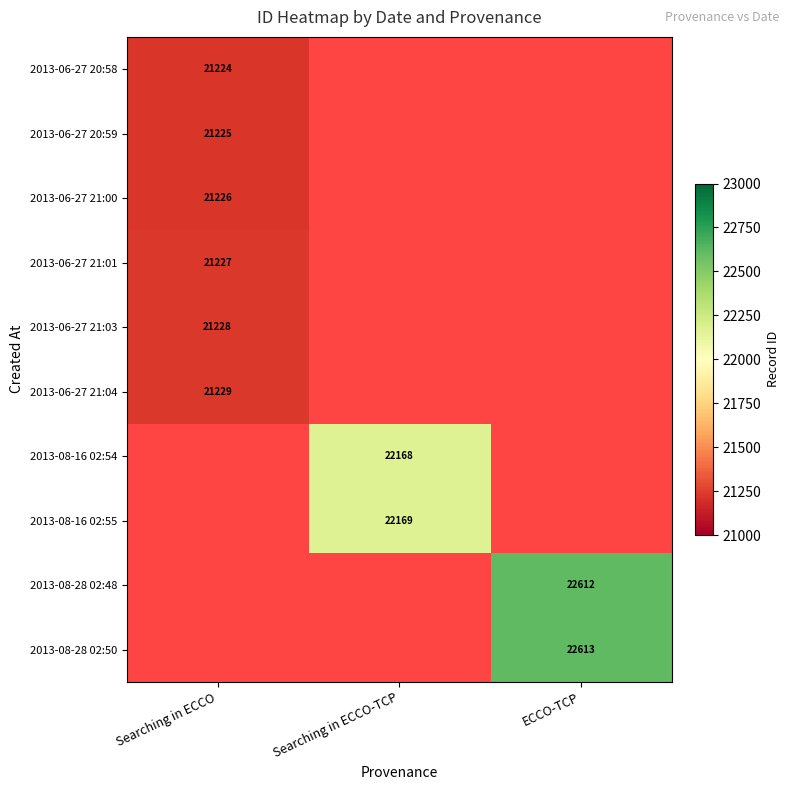

The value of 2013-08-28 02:48 at ECCO-TCP is 10810. True or false?

False